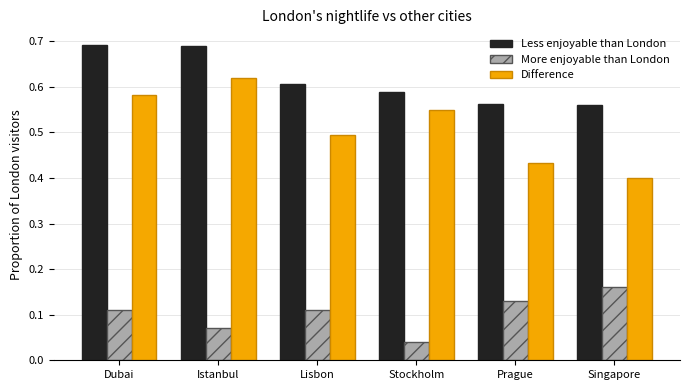

What is the label of the 4th bar from the right?

Lisbon